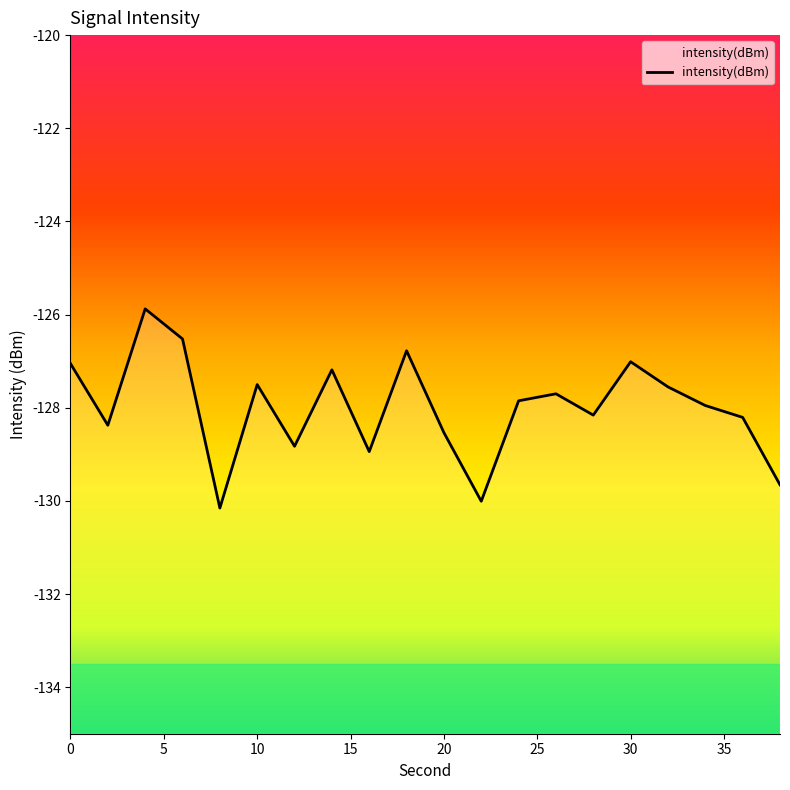

How many values exceed -127?

3